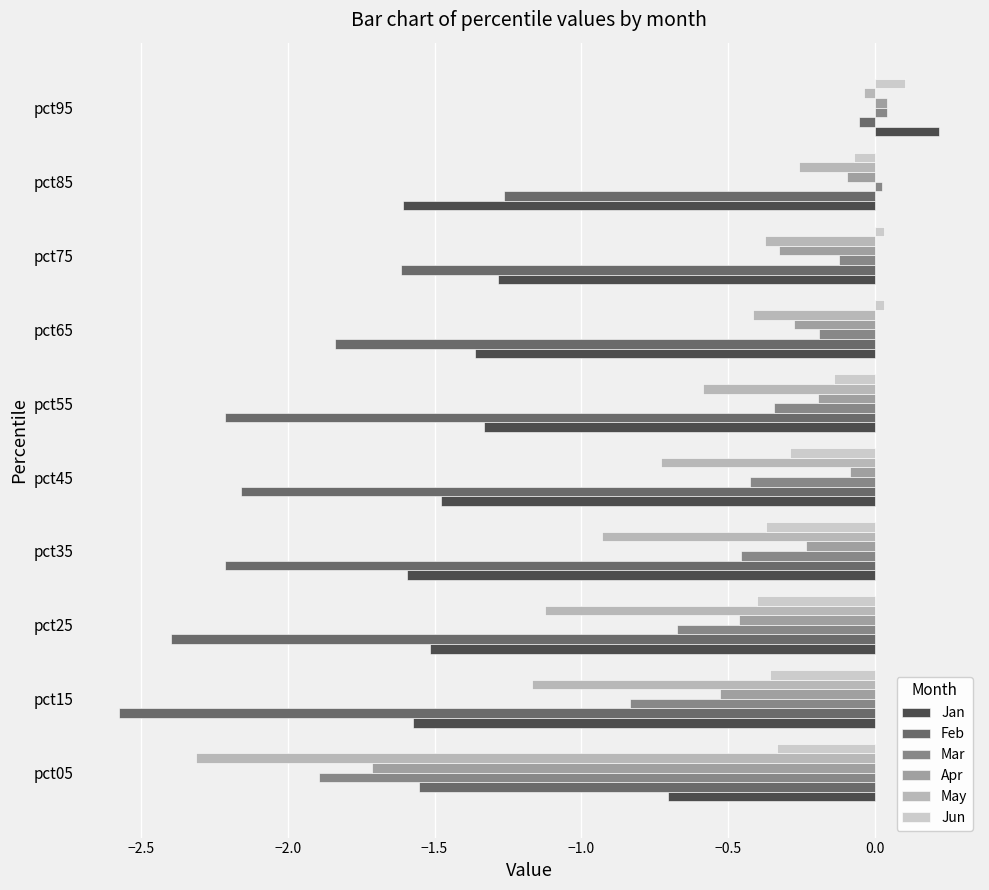

How many distinct data groups are displayed?

6